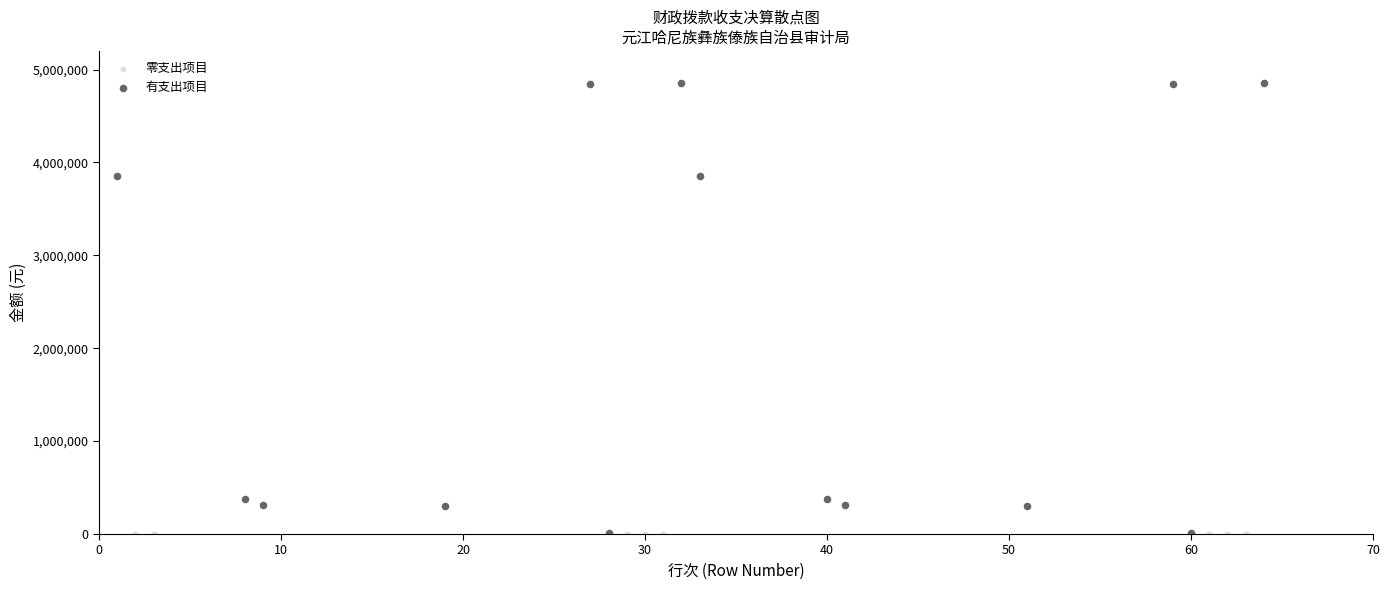

Which series contains the highest Y value?

有支出项目